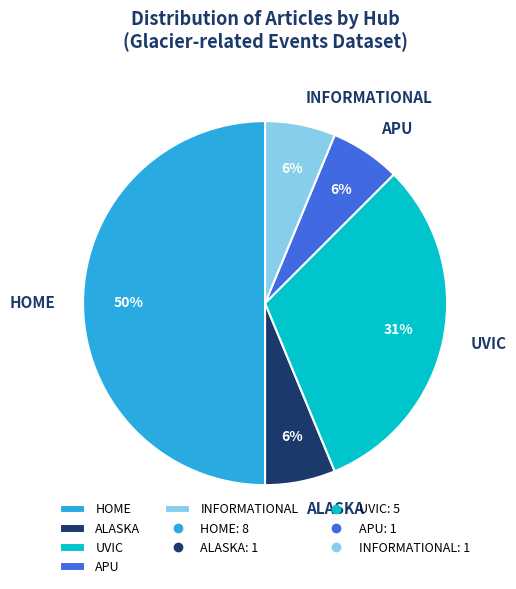

To the nearest percent, what portion does INFORMATIONAL represent?

6%